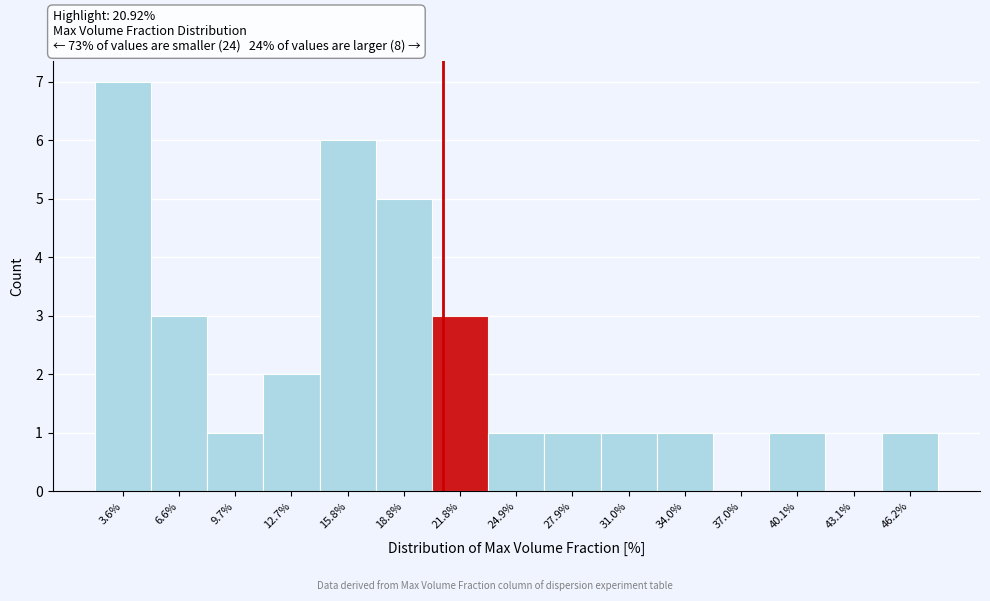

Which range on the x-axis has the tallest bar?

2.0 to 5.0